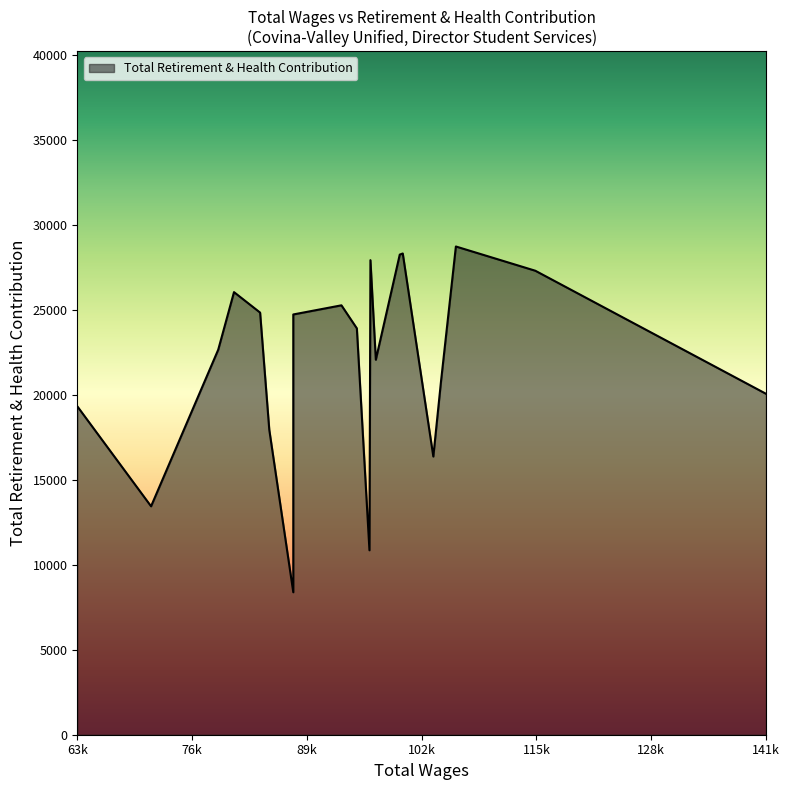

Read the value at 18.

13442